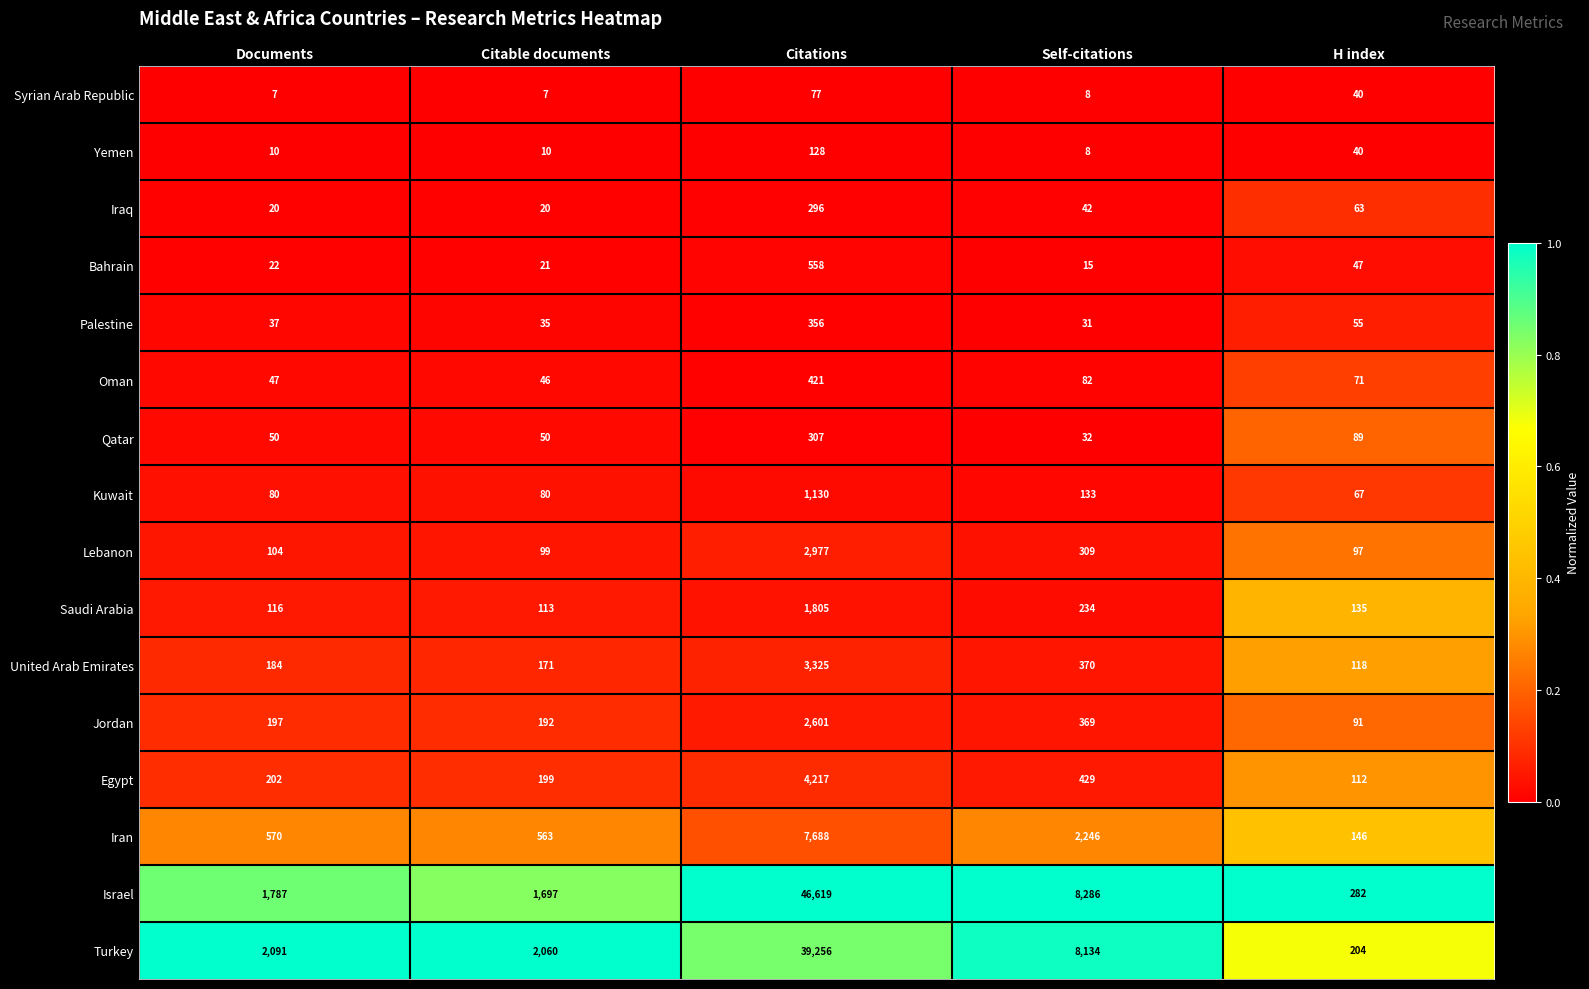

What is the sum of the Lebanon values at Citable documents and Citations?

3076